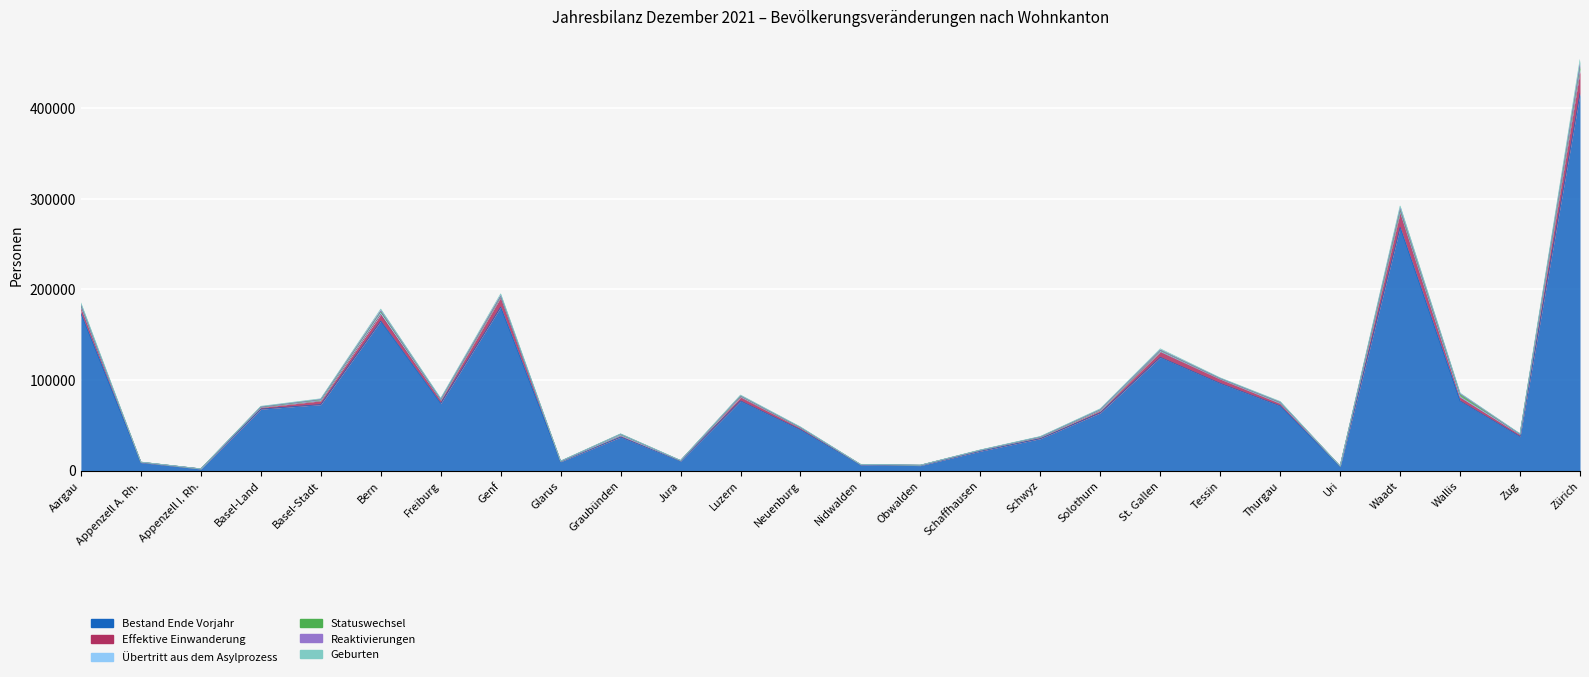

What is the difference between the Effektive Einwanderung values at Glarus and Uri?

5313